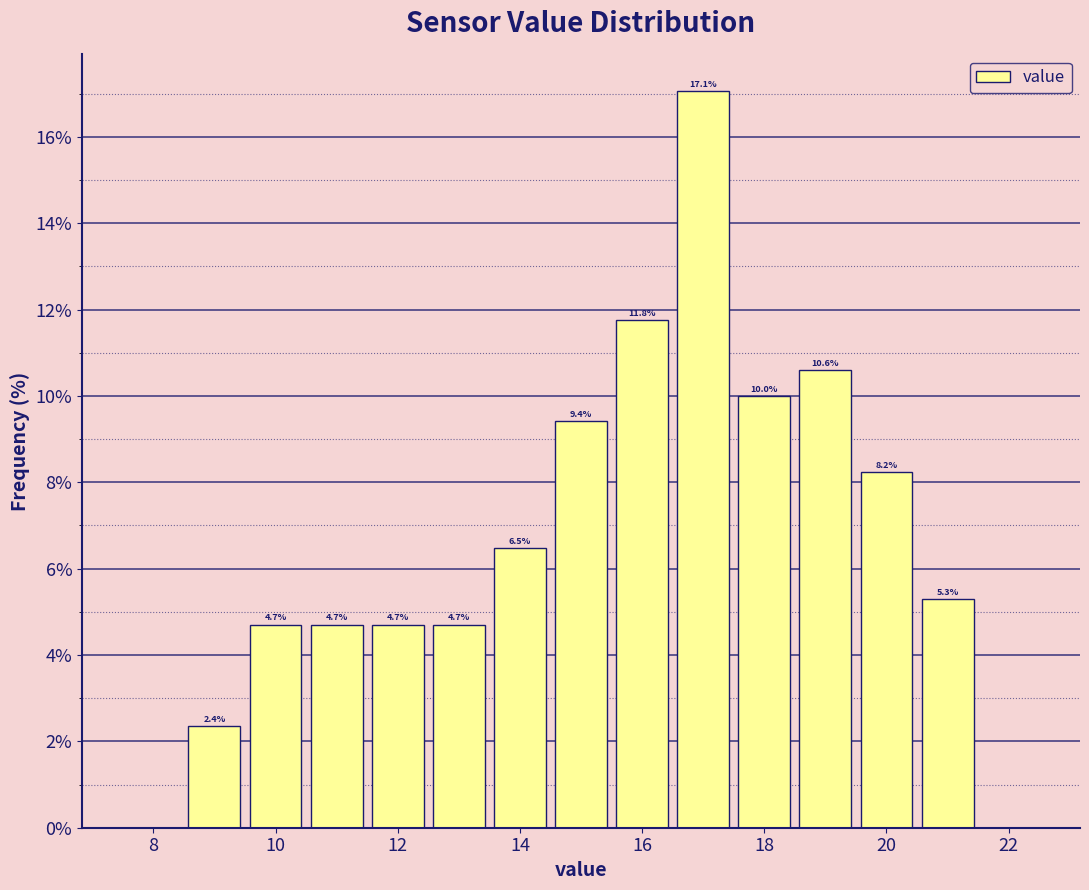

Over which range of the x-axis is the bar tallest?

16.5 to 17.5